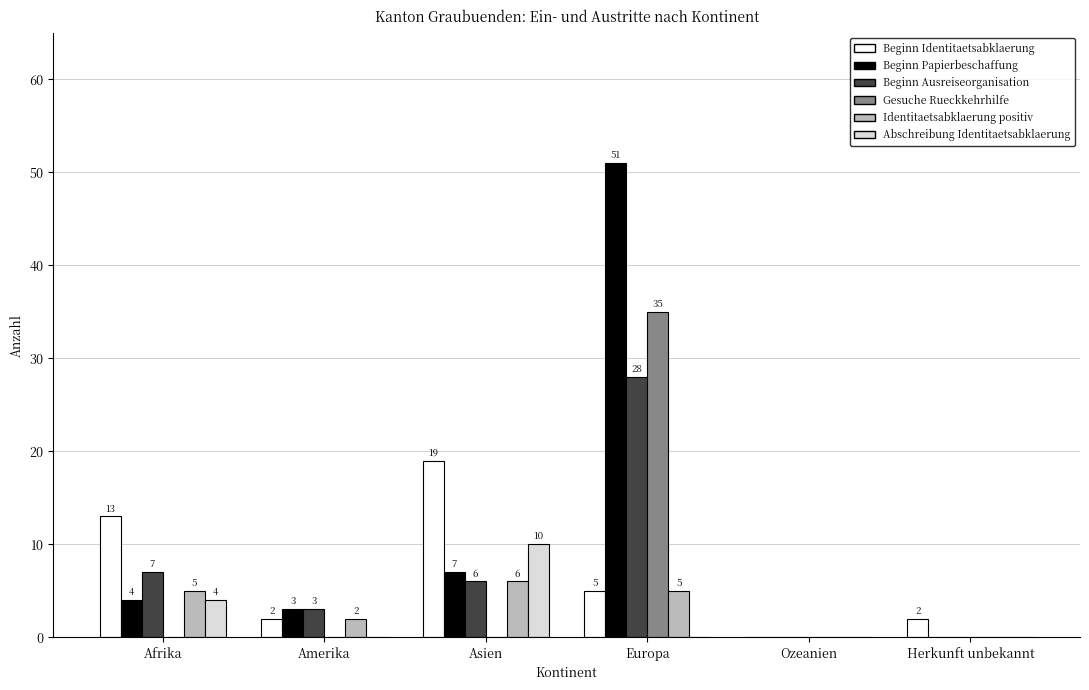

Is the value of Abschreibung Identitaetsabklaerung at Amerika greater than the value of Beginn Ausreiseorganisation at Afrika?

No